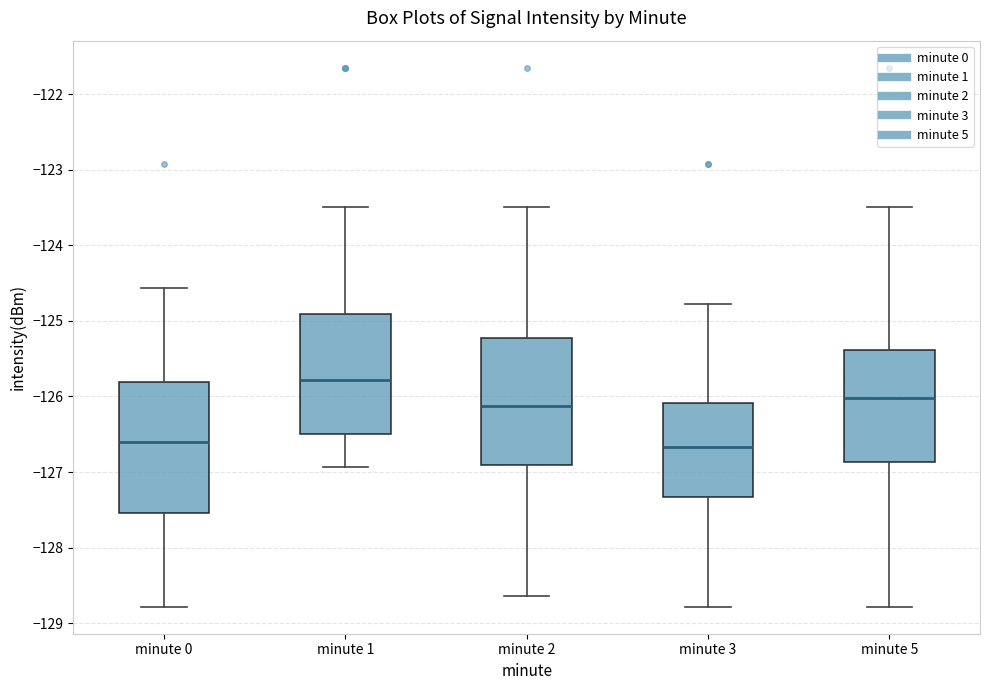

Reading left to right, transcribe this box plot: for each box, give where its median line is, the range the box spans, and where its two whiskers end, as read against the y-axis. The values are not printed on the chart, so give them approximately, as read against the axis.

minute 0: median -126.6, box -127.5 to -125.8, whiskers -128.8 to -124.6
minute 1: median -125.8, box -126.5 to -124.9, whiskers -126.9 to -123.5
minute 2: median -126.1, box -126.9 to -125.2, whiskers -128.6 to -123.5
minute 3: median -126.7, box -127.3 to -126.1, whiskers -128.8 to -124.8
minute 5: median -126.0, box -126.9 to -125.4, whiskers -128.8 to -123.5